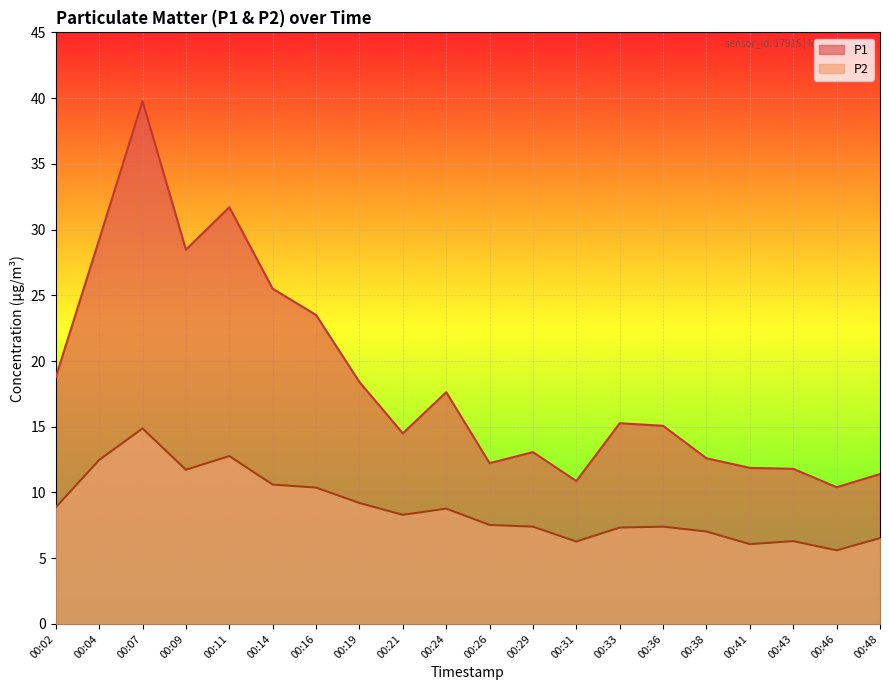

The value of P1 at 00:24 is 8.9. True or false?

False